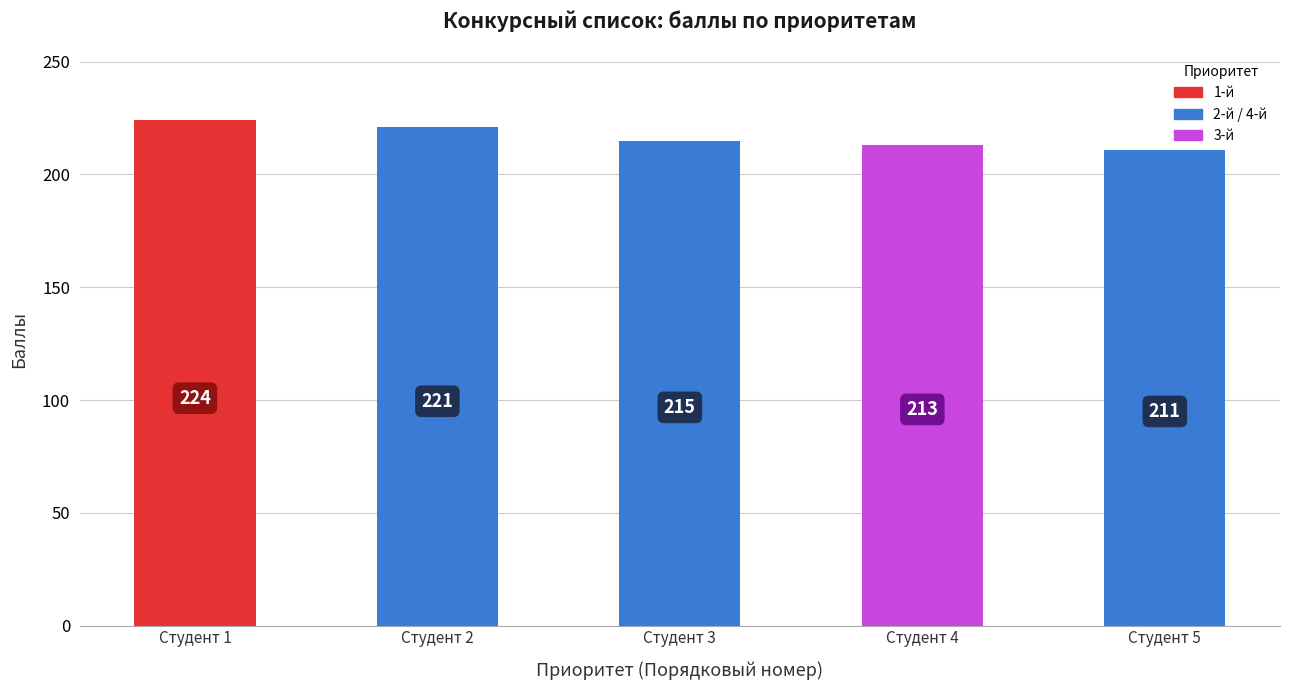

The value at Студент 5 is 211. True or false?

True